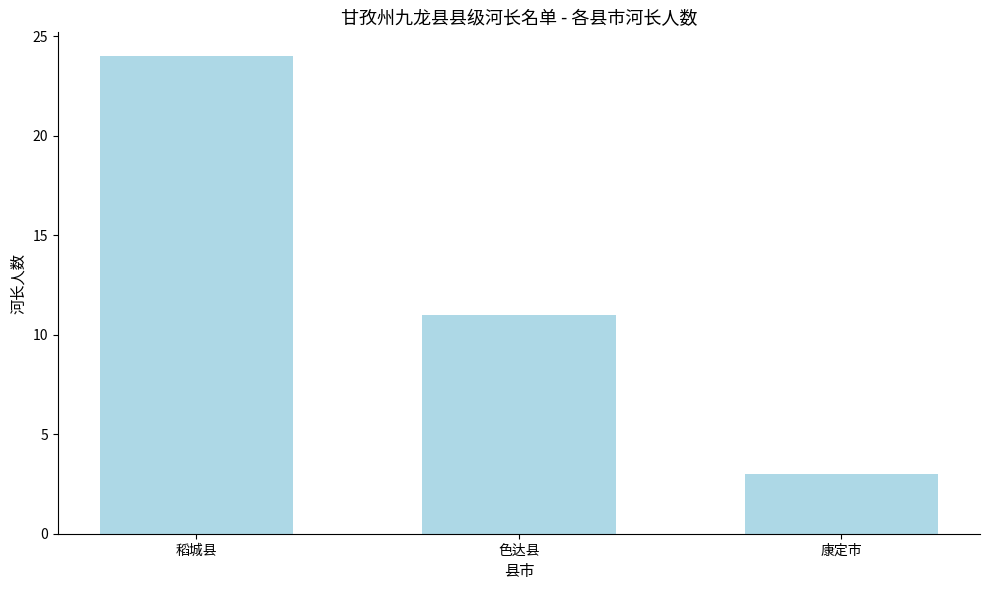

Reading left to right, list all the values displayed in this chart.

稻城县=24	色达县=11	康定市=3